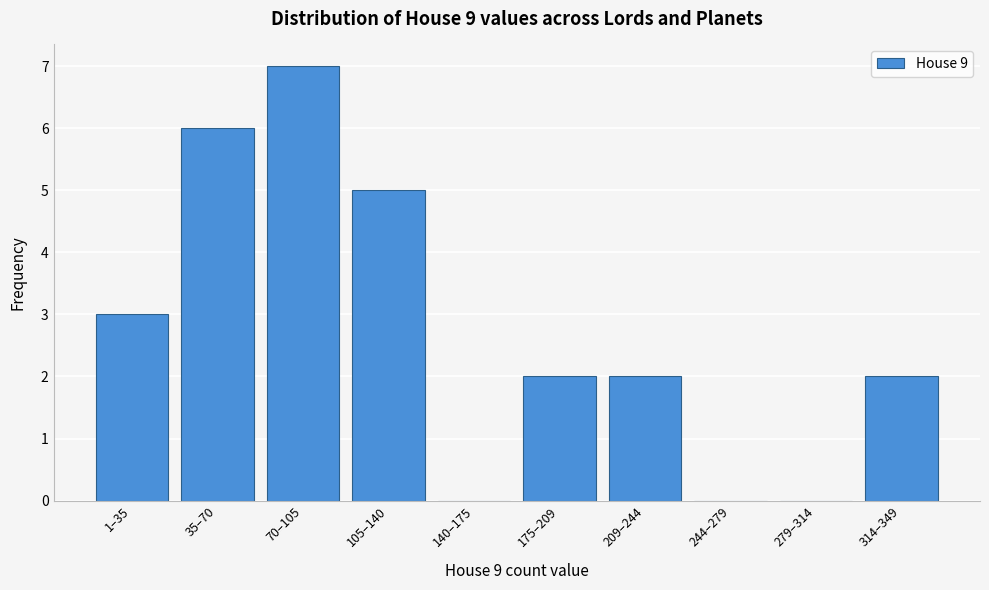

Reading left to right, extract all data points from this chart.

1–35=3	35–70=6	70–105=7	105–140=5	140–175=0	175–209=2	209–244=2	244–279=0	279–314=0	314–349=2